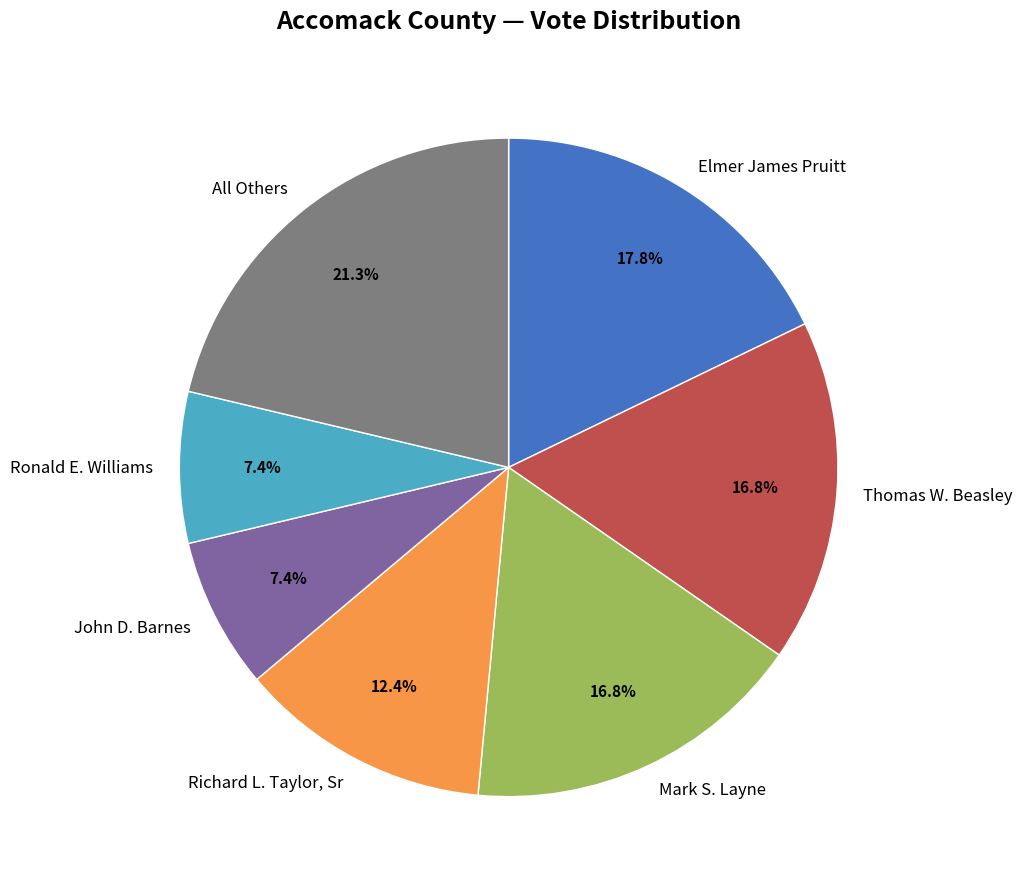

Count the number of slices in the pie.

7